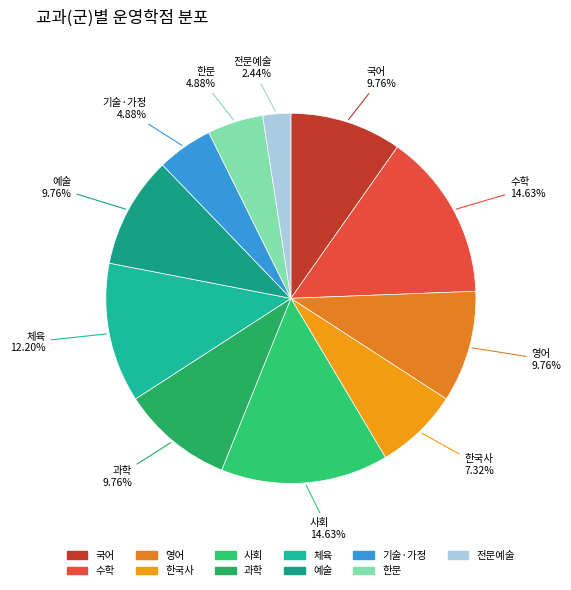

How many segments does this pie chart have?

11